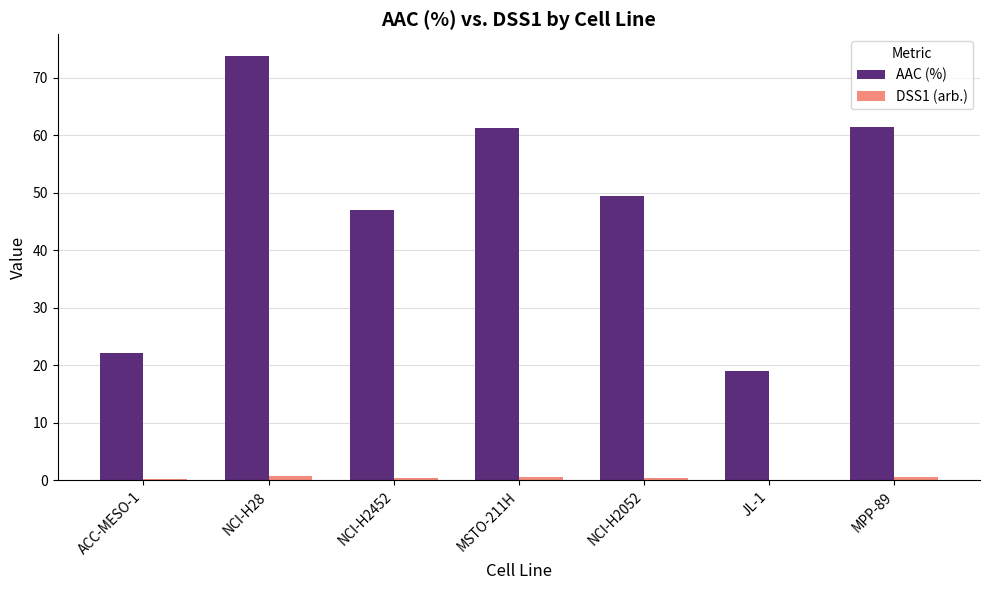

What is the sum of all AAC (%) values?

333.8